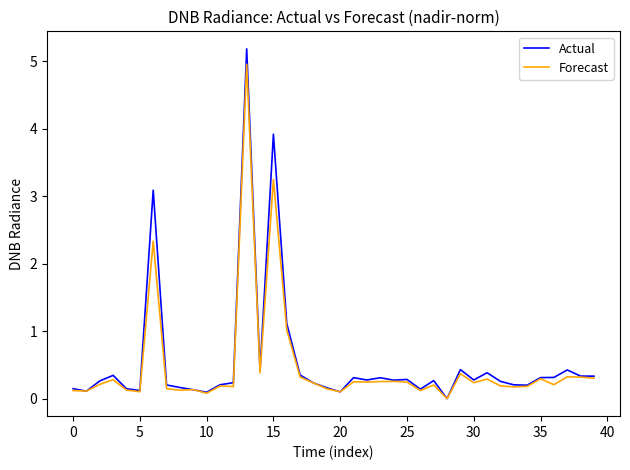

Rank the series by their maximum value, from highest to lowest.

Actual, Forecast